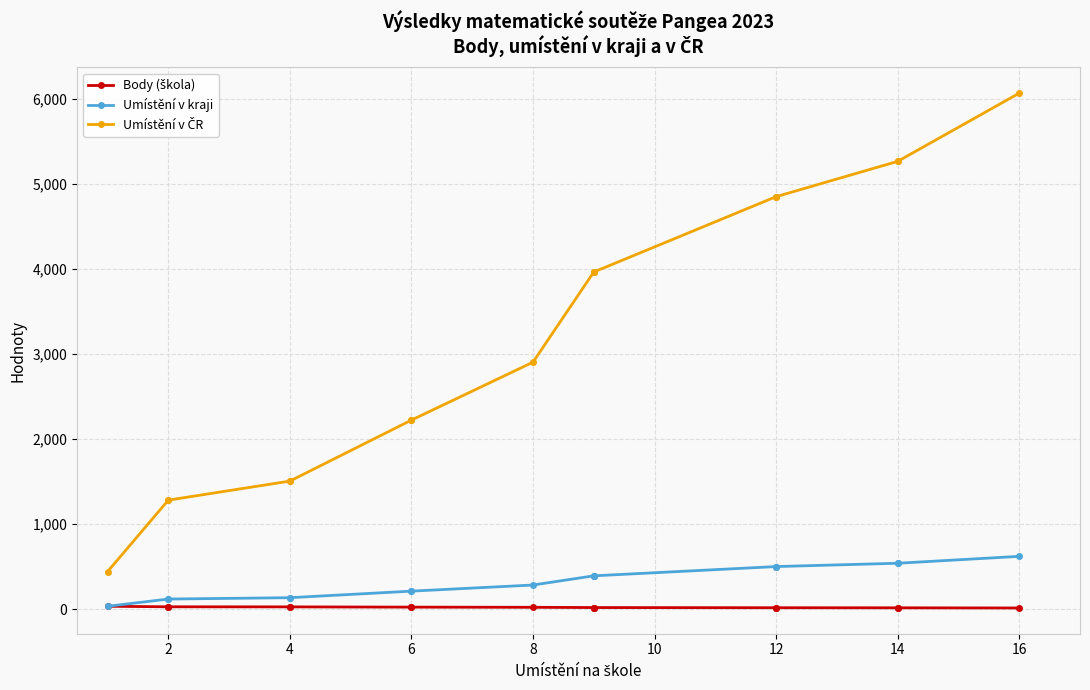

True or false: Umístění v ČR and Umístění v kraji intersect in this chart.

False